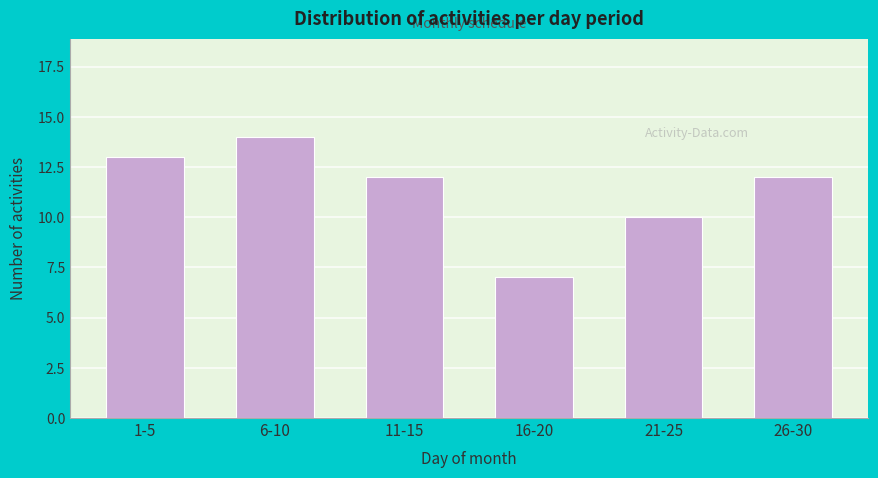

Reading left to right, what are all the values shown in this chart?

1-5=13	6-10=14	11-15=12	16-20=7	21-25=10	26-30=12